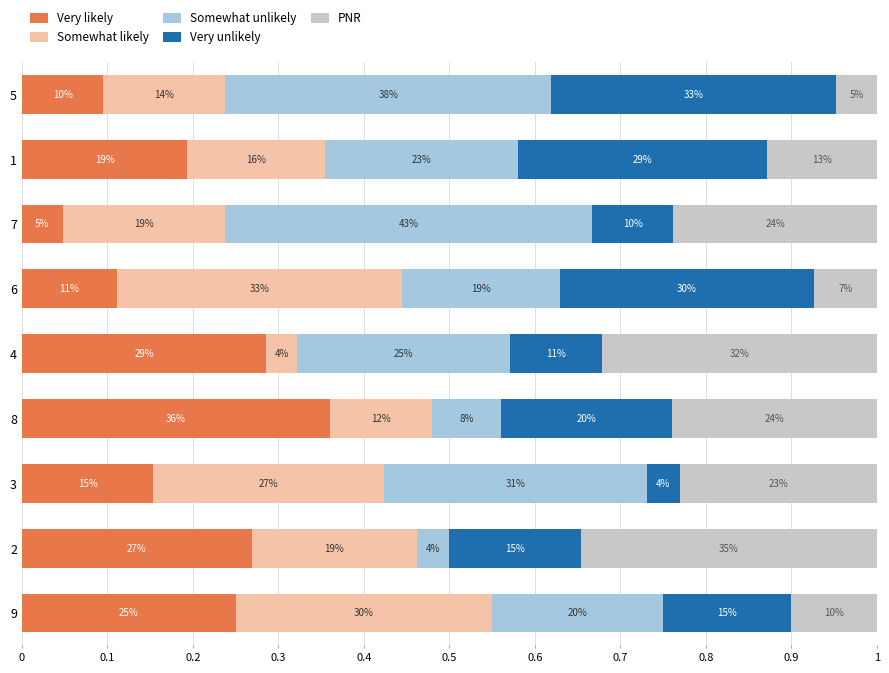

What are all the series names shown in the legend?

Very likely, Somewhat likely, Somewhat unlikely, Very unlikely, PNR